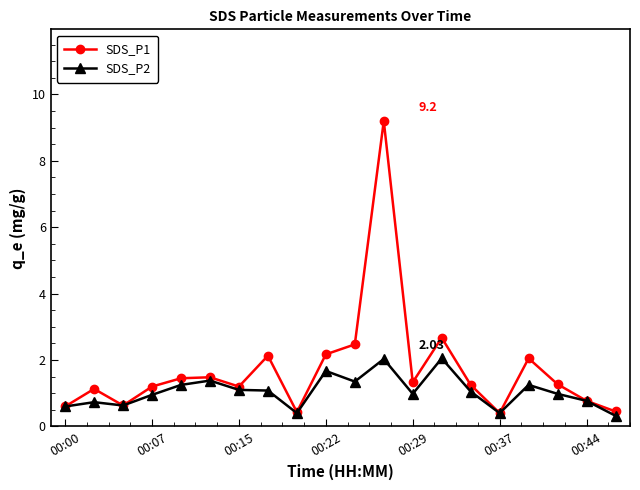

Which series has the largest range (max minus min)?

SDS_P1